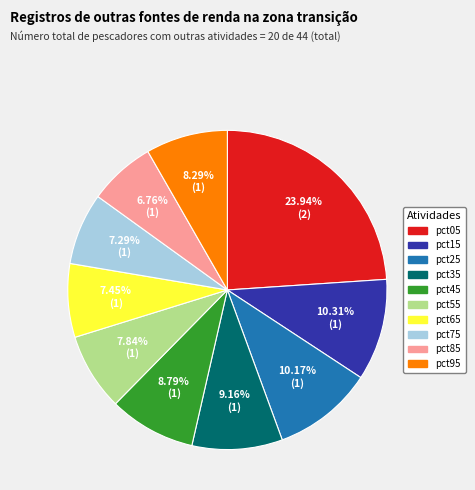

To the nearest percent, what portion does pct15 represent?

10%